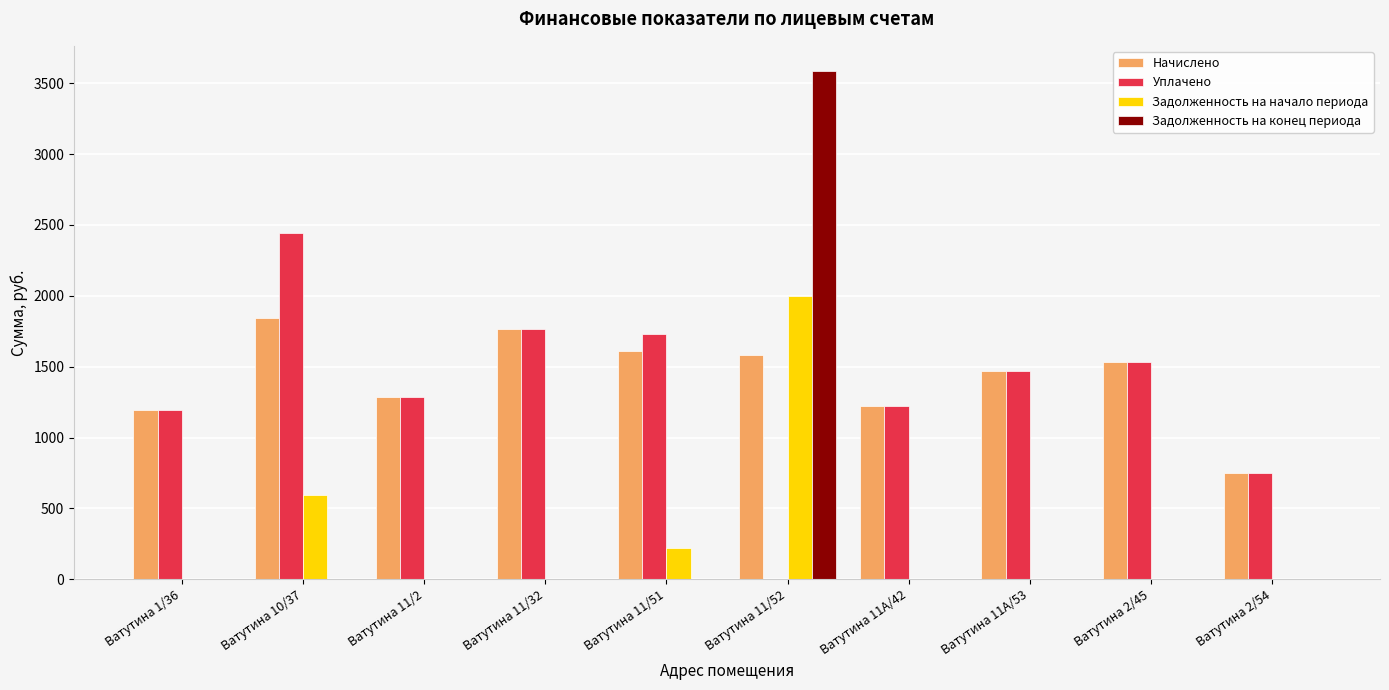

How many groups of bars are there?

10